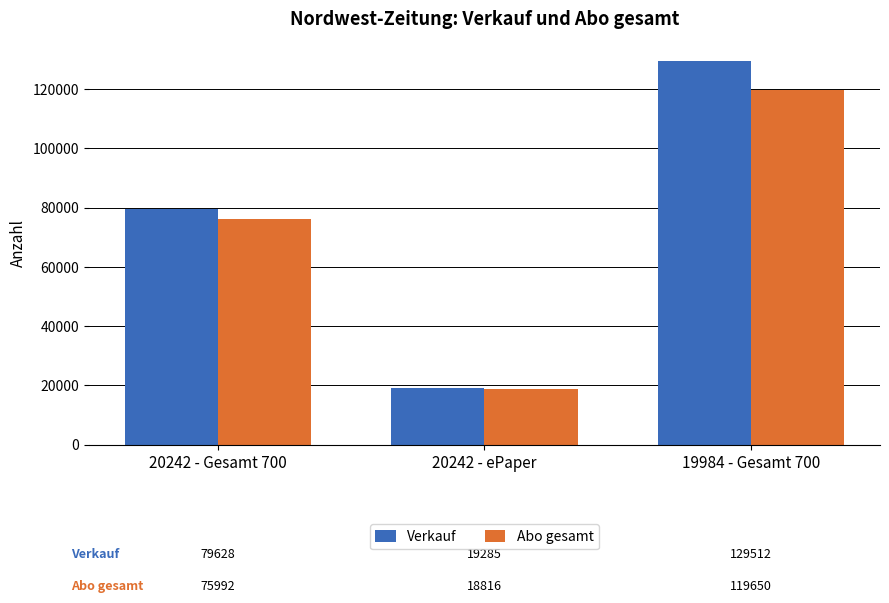

Reading left to right, list all the values displayed in this chart.

Verkauf: 20242 - Gesamt 700=79628	20242 - ePaper=19285	19984 - Gesamt 700=129512
Abo gesamt: 20242 - Gesamt 700=75992	20242 - ePaper=18816	19984 - Gesamt 700=119650